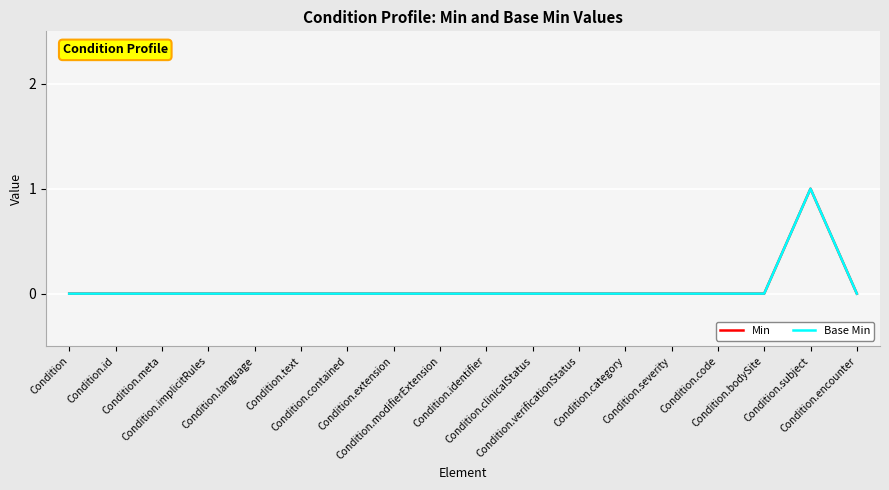

Does the chart have visible grid lines?

Yes